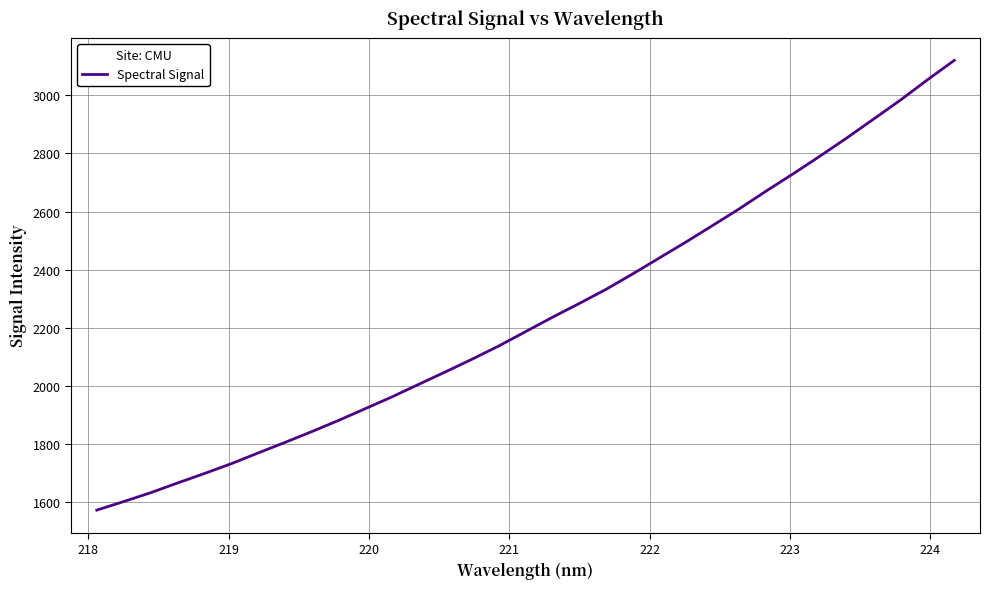

What is the minimum value shown in the chart?

1572.6